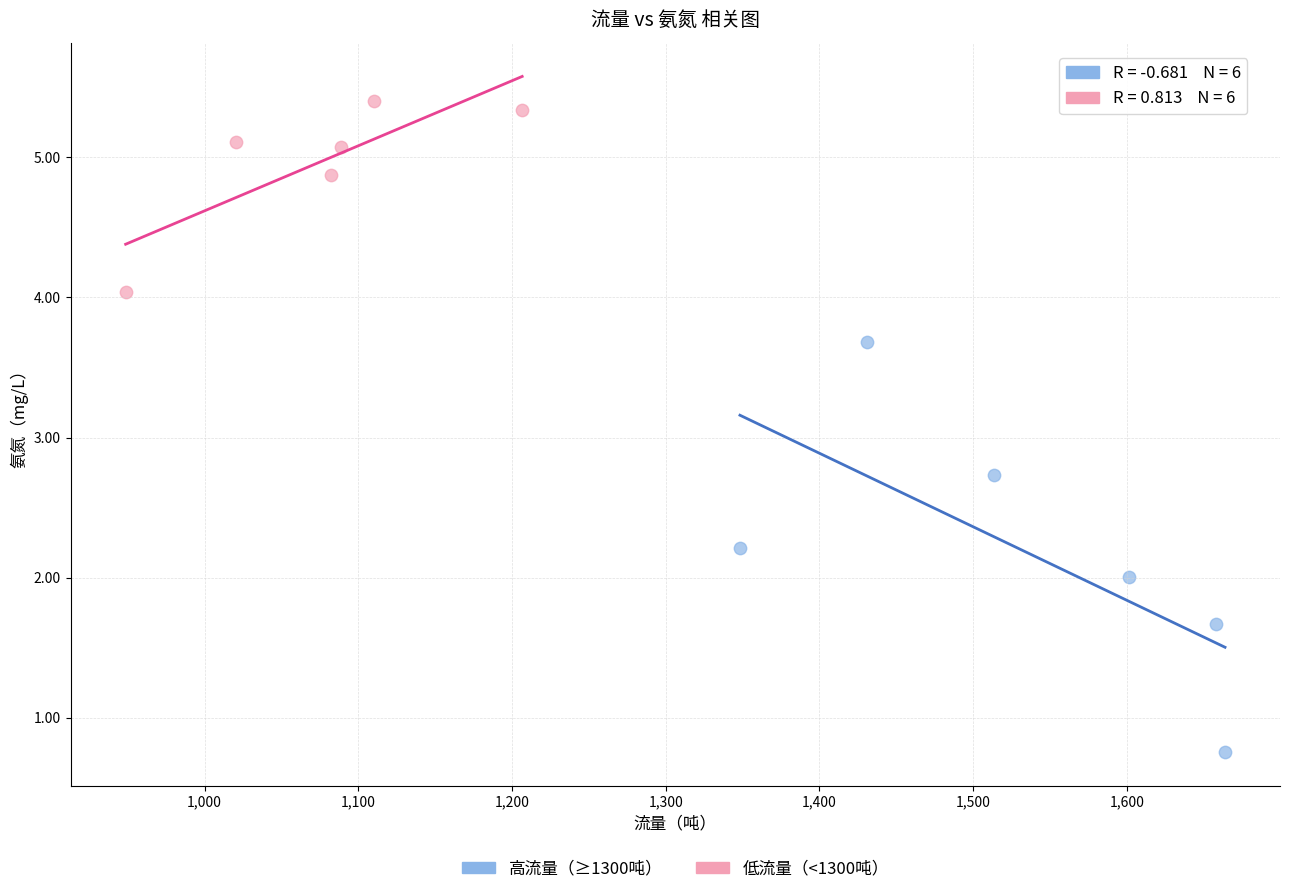

Which series contains the lowest Y value?

高流量（≥1300吨）